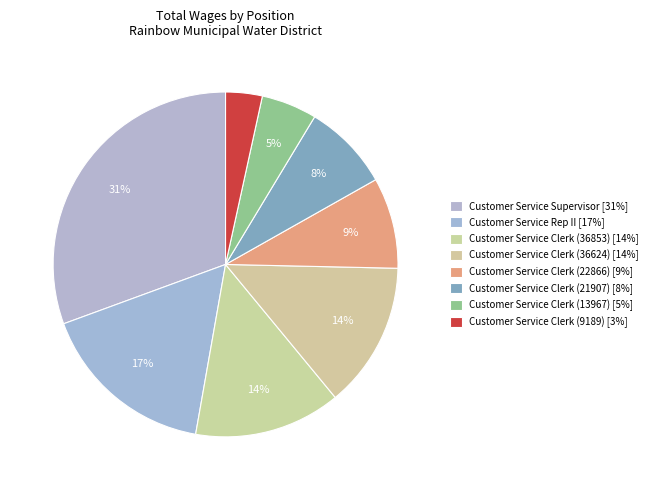

To the nearest percent, what is the combined percentage of Customer Service Clerk (9189) and Customer Service Clerk (13967)?

9%